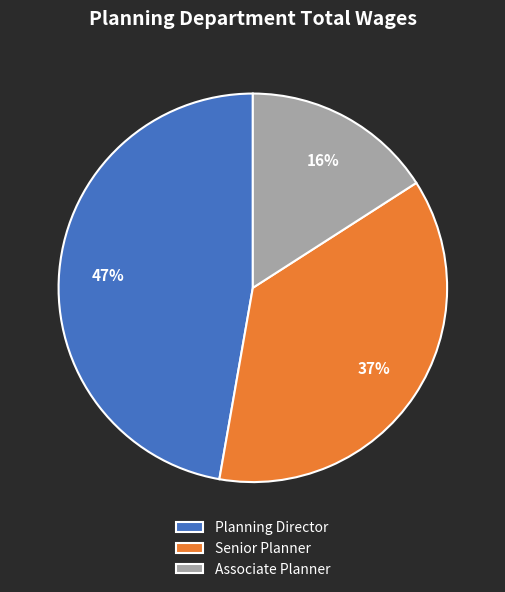

To the nearest percent, what percentage of the pie is Associate Planner?

16%